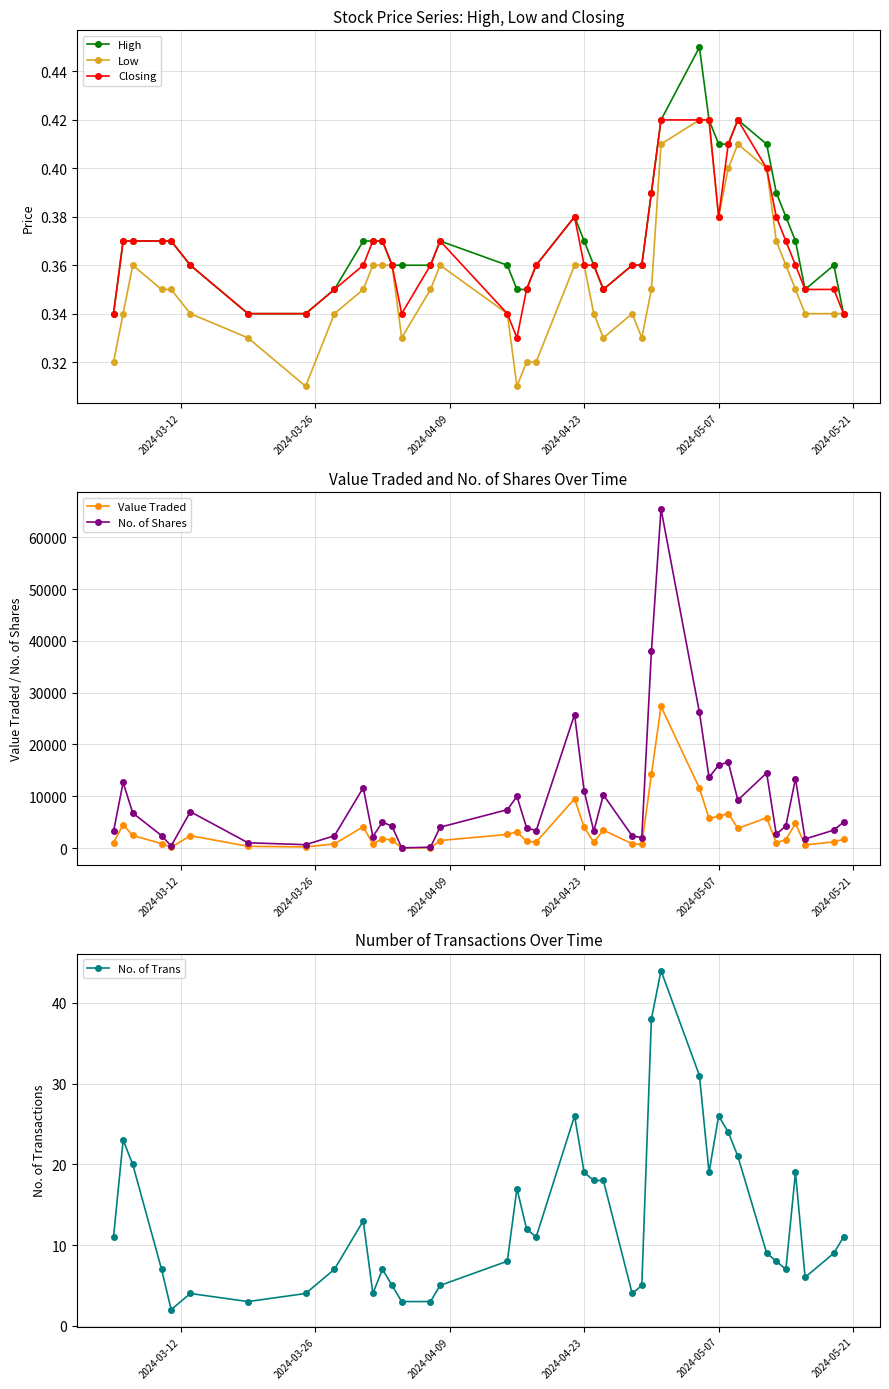

How many interior local peaks does the Low series have?

4